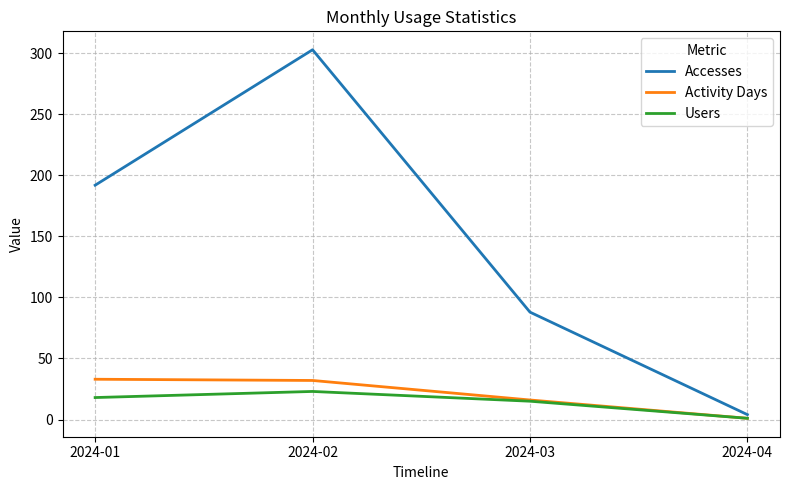

The value of Users at 2024-03 is 15. True or false?

True